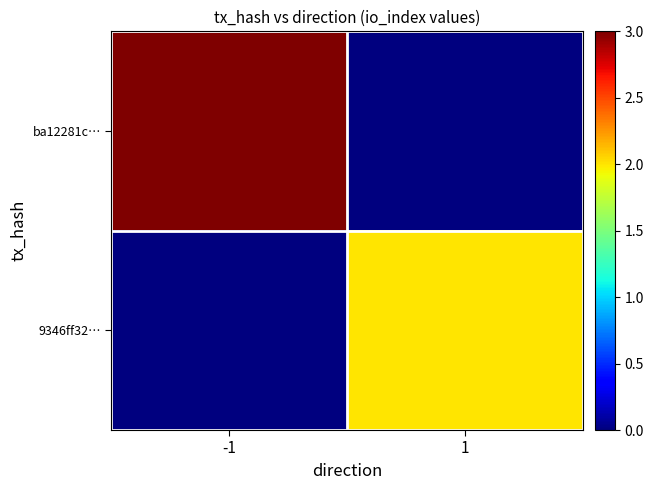

What is the total value across all series at 1?

2